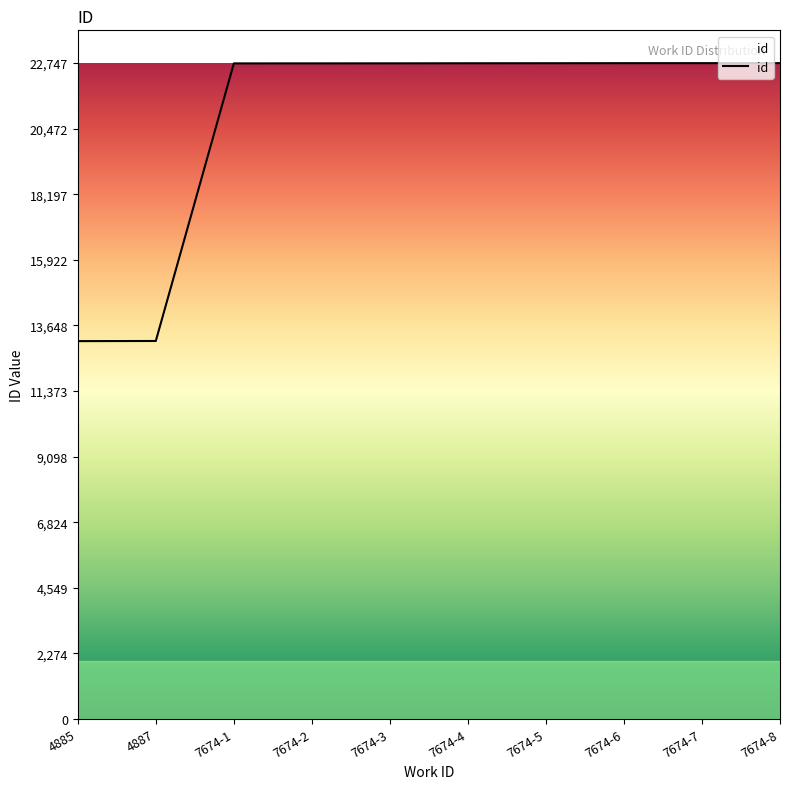

What is the average value?

20815